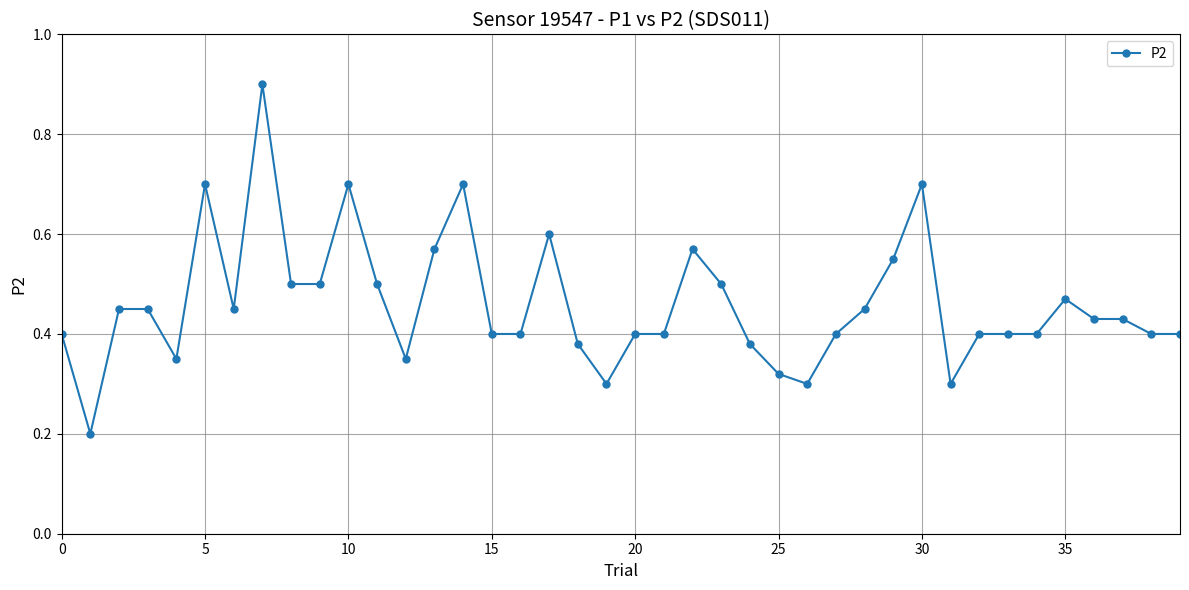

What is the value of the 31st point from the left?

0.7